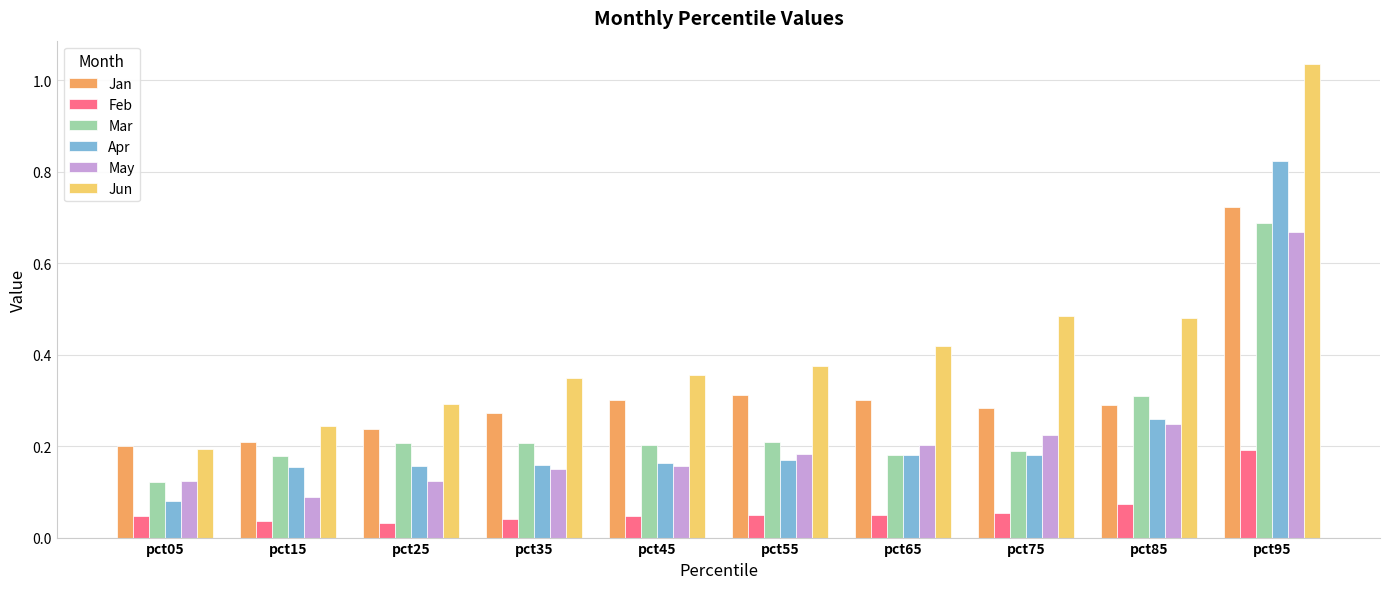

Which series has the largest range (max minus min)?

Jun